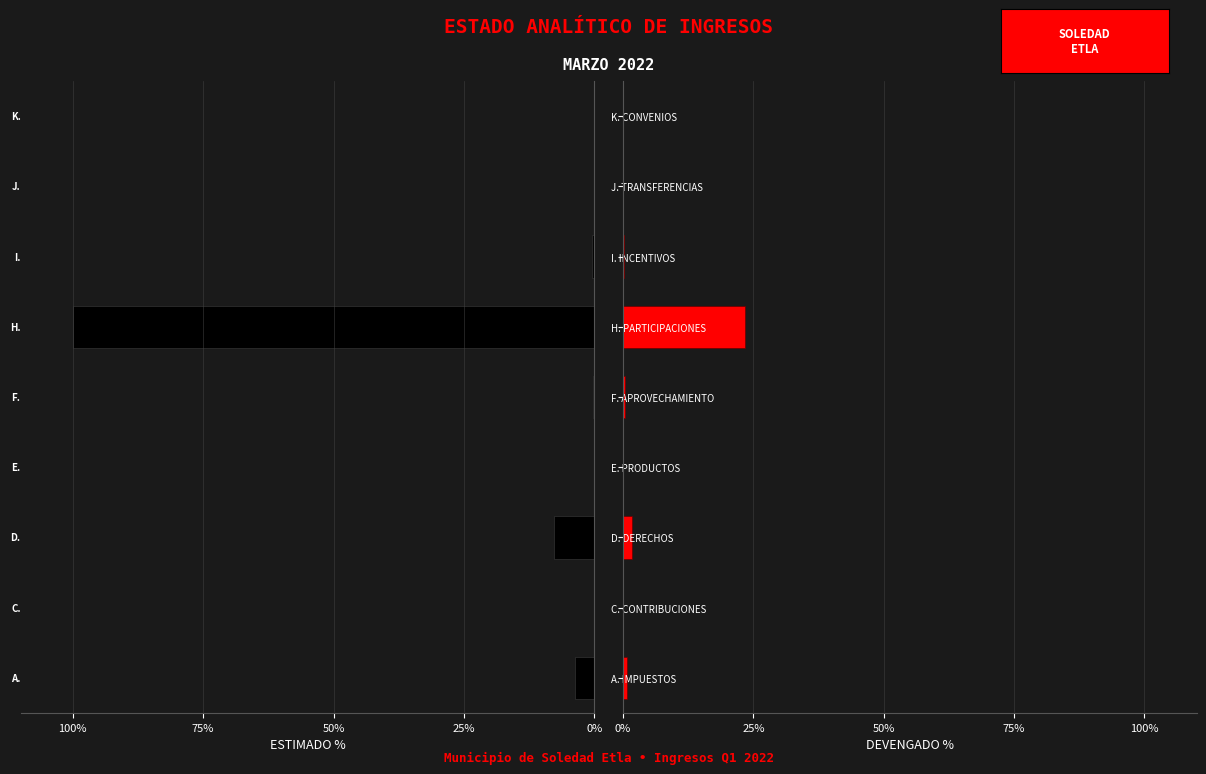

The DEVENGADO series shows 0.7 at A. IMPUESTOS. True or false?

True